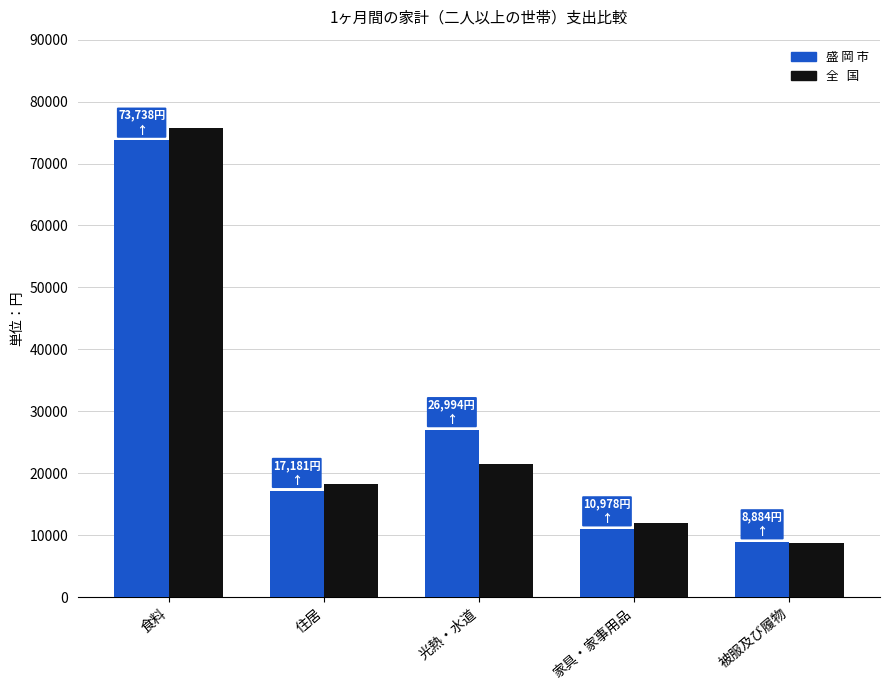

What is the minimum value shown in the chart?

8709